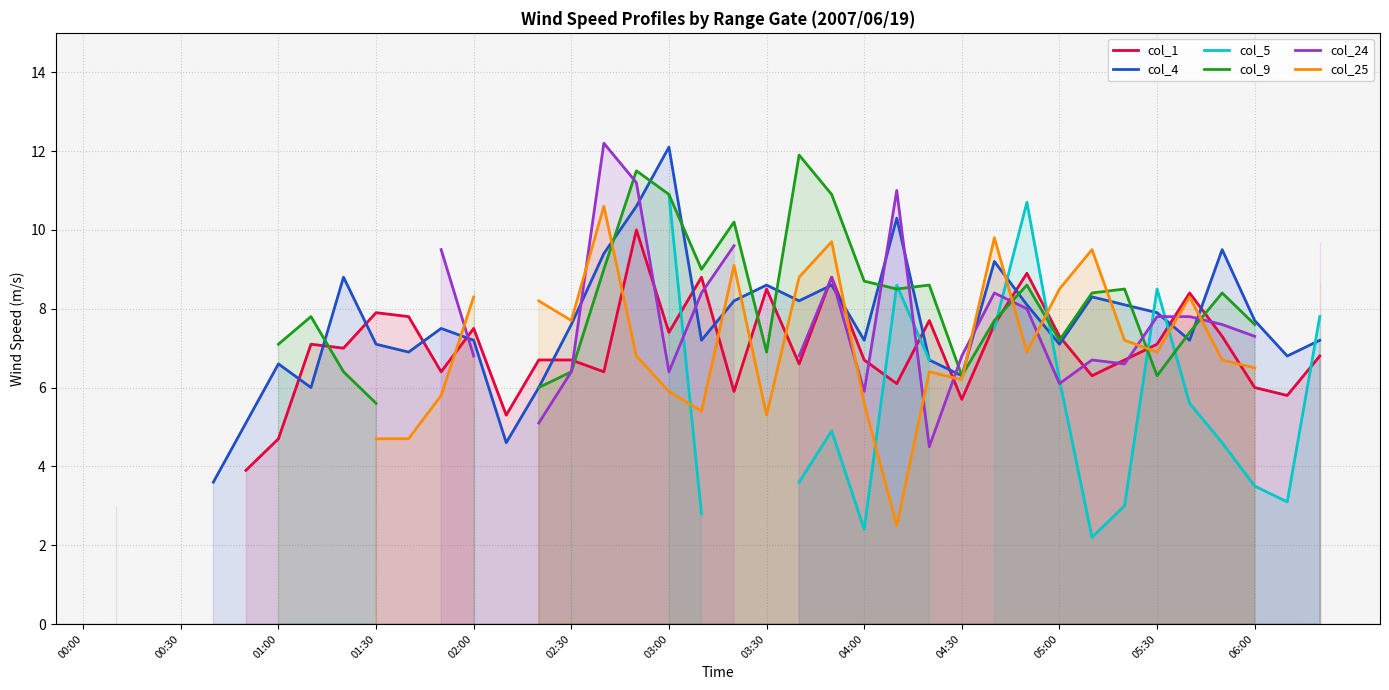

The value of col_25 at 17 is 6.8. True or false?

True